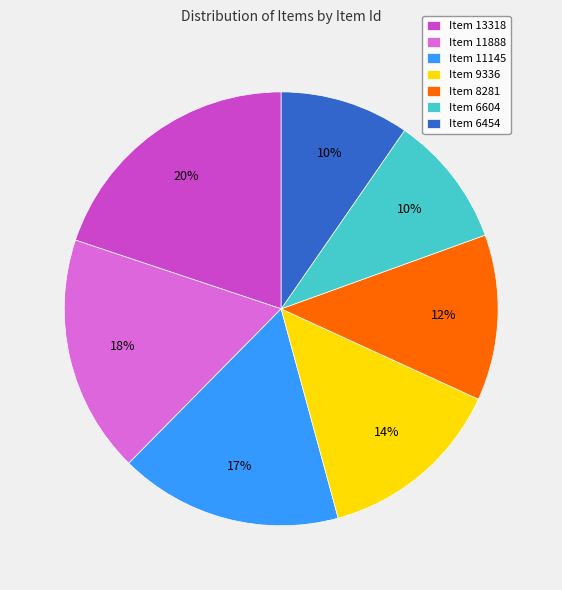

To the nearest percent, what percentage of the pie is Item 6604?

10%